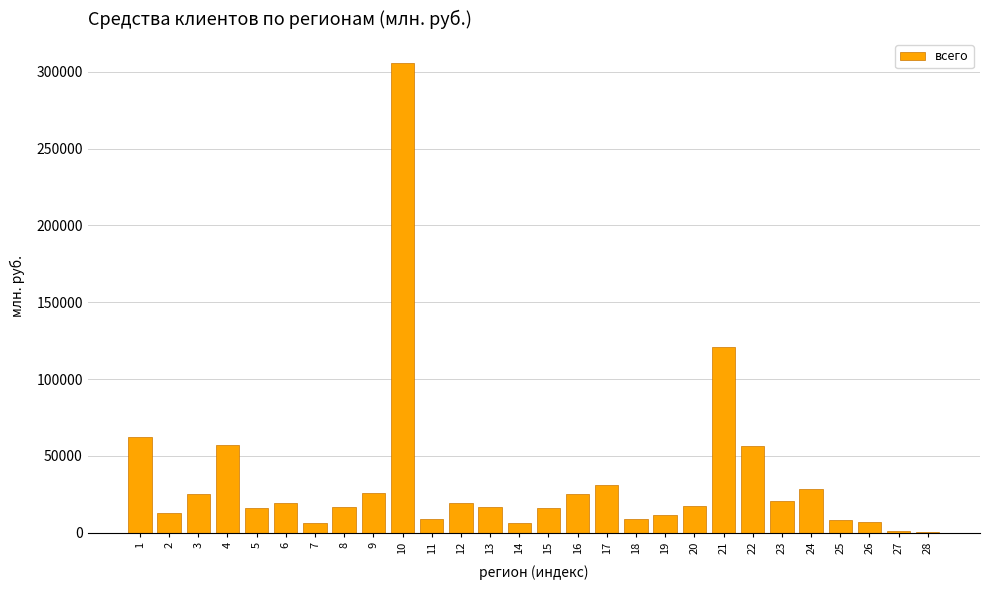

Approximately how many times larger is the value at 19 compared to 9?

0.4